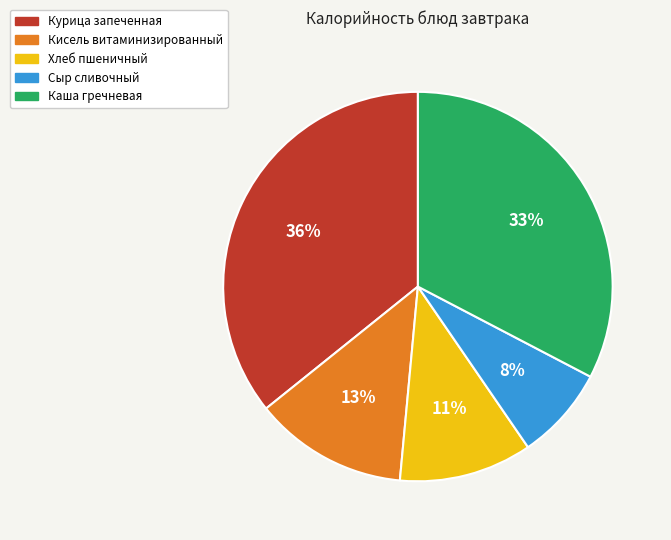

Rank the categories by value from highest to lowest.

Курица запеченная, Каша гречневая, Кисель витаминизированный, Хлеб пшеничный, Сыр сливочный